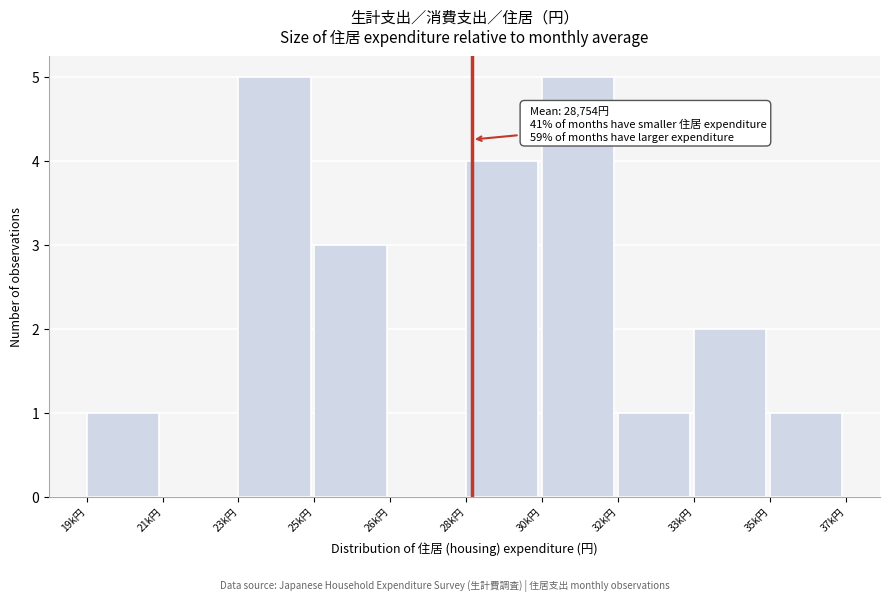

Reading left to right, list all the values displayed in this chart.

19k円=1	21k円=0	23k円=5	25k円=3	26k円=0	28k円=4	30k円=5	32k円=1	33k円=2	35k円=1